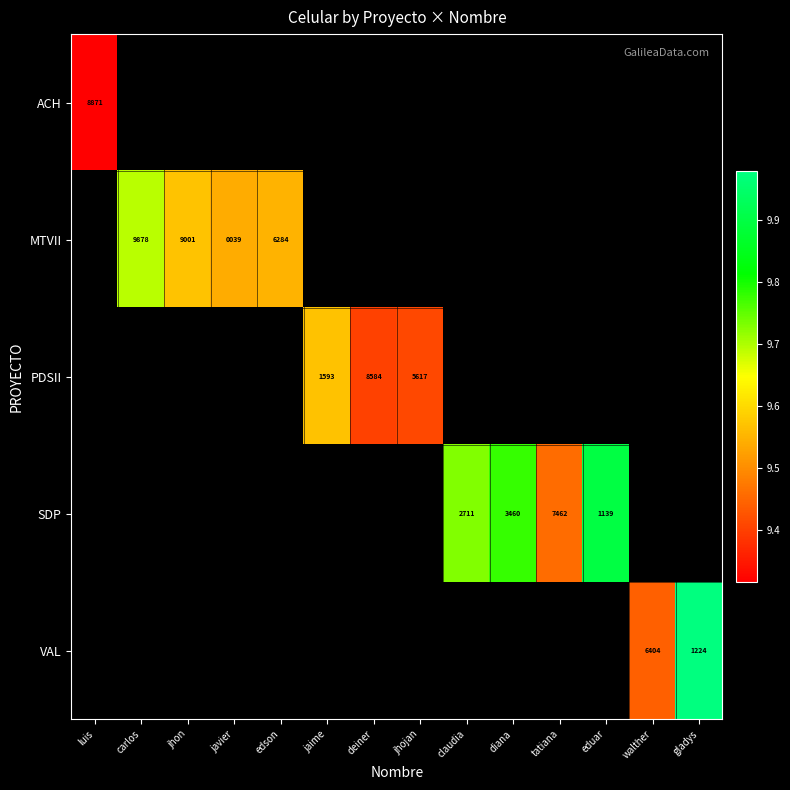

True or false: PDSII has a value of 8584 at deiner.

True